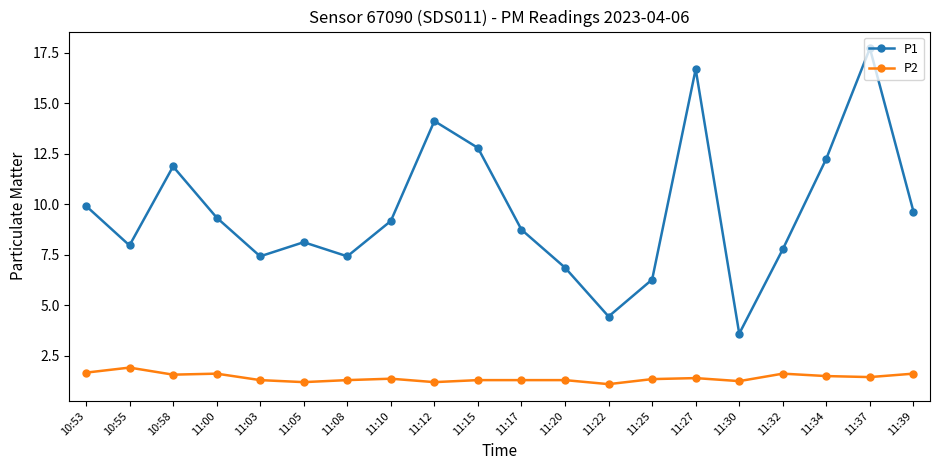

What is the value of the P1 point at the 1st from the left?

9.9